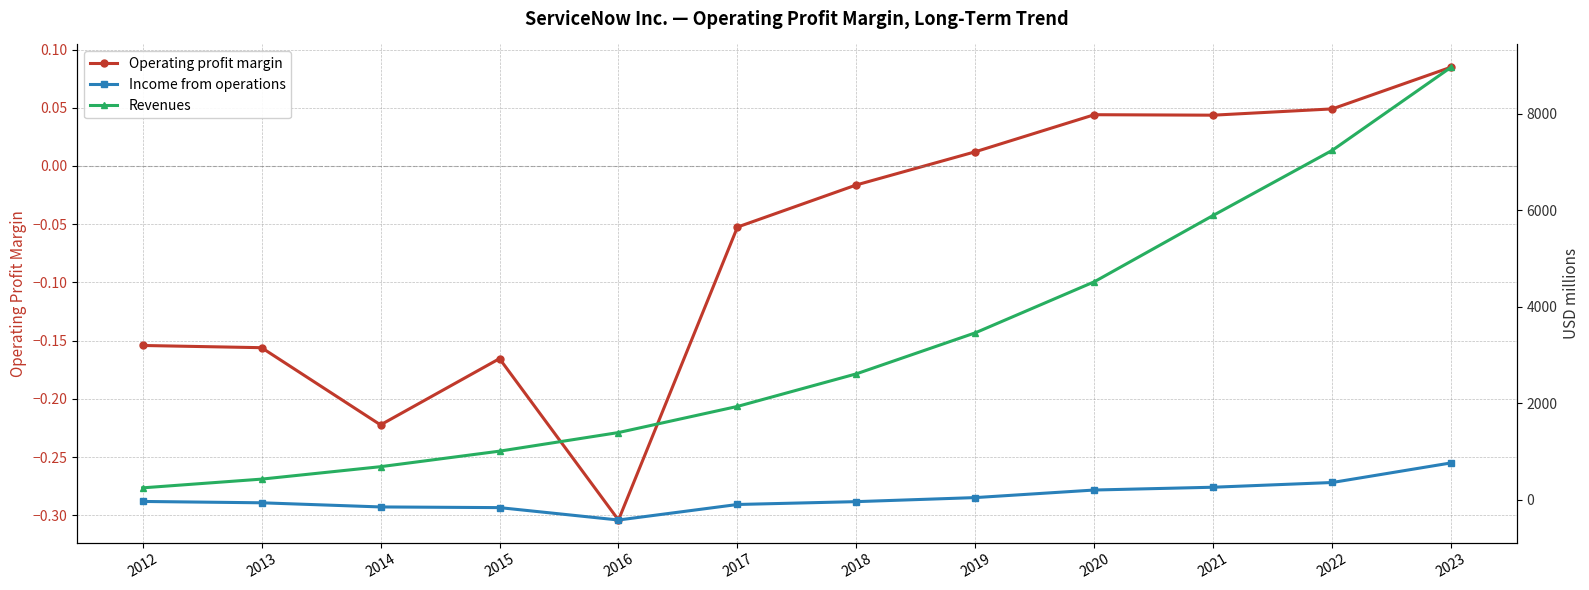

What is the difference between the second highest and minimum values in the Income from operations series?

778.0